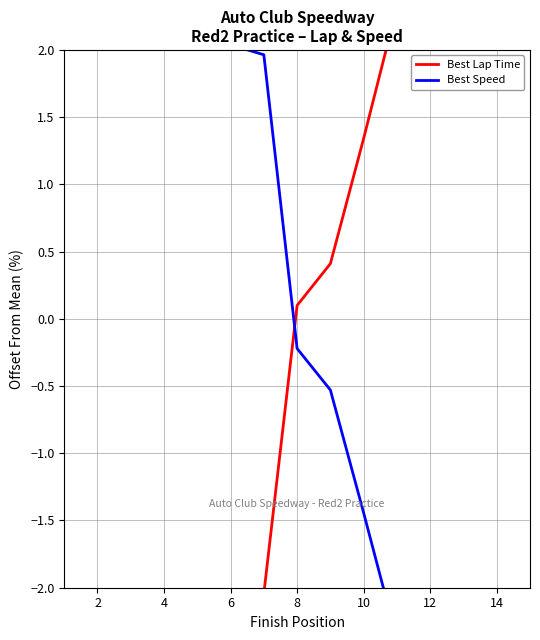

How many lines are shown in the chart?

2